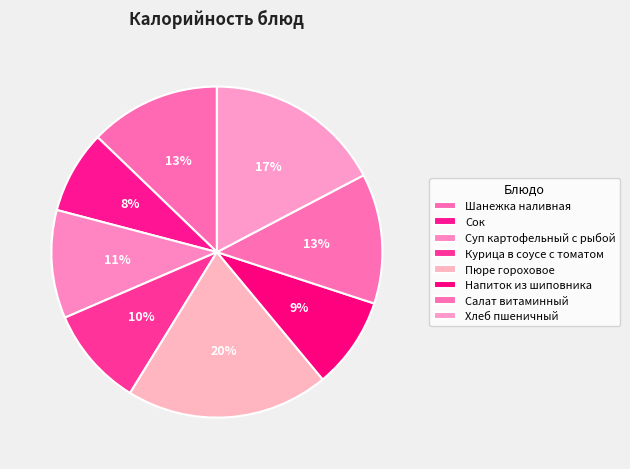

True or false: Пюре гороховое accounts for 20% of the total.

True